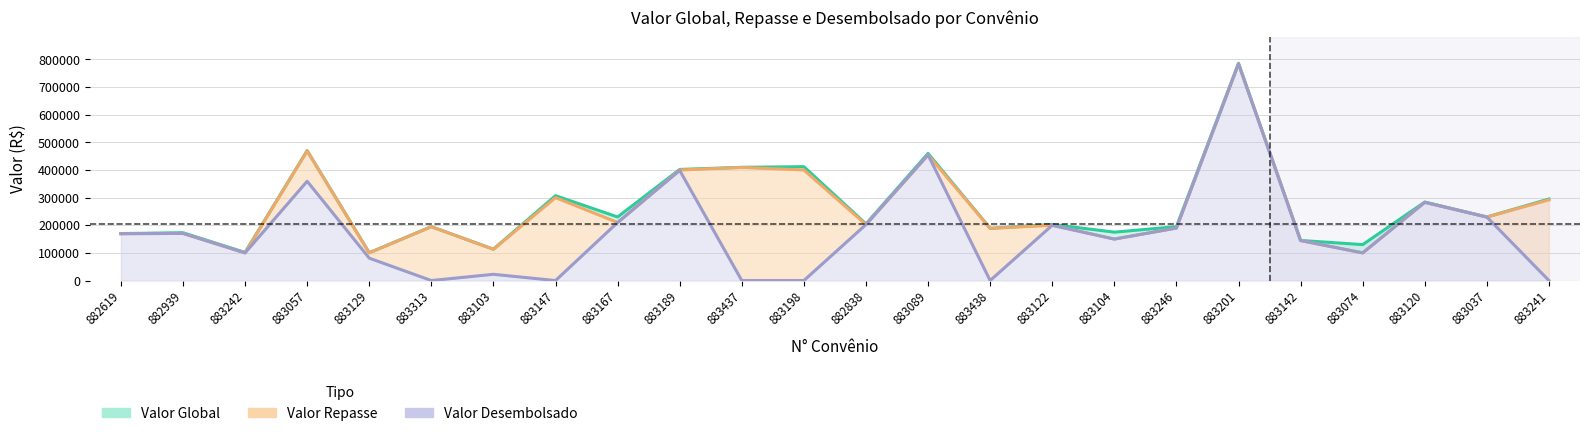

What position from the left is 883198?

12